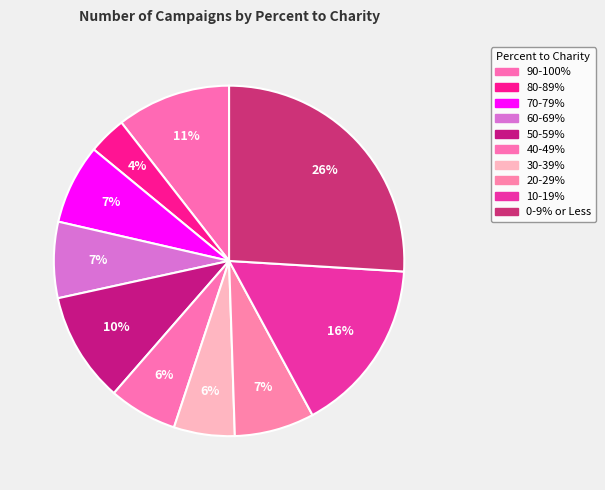

Combined, what portion of the pie is 40-49% and 0-9% or Less?

32.3%